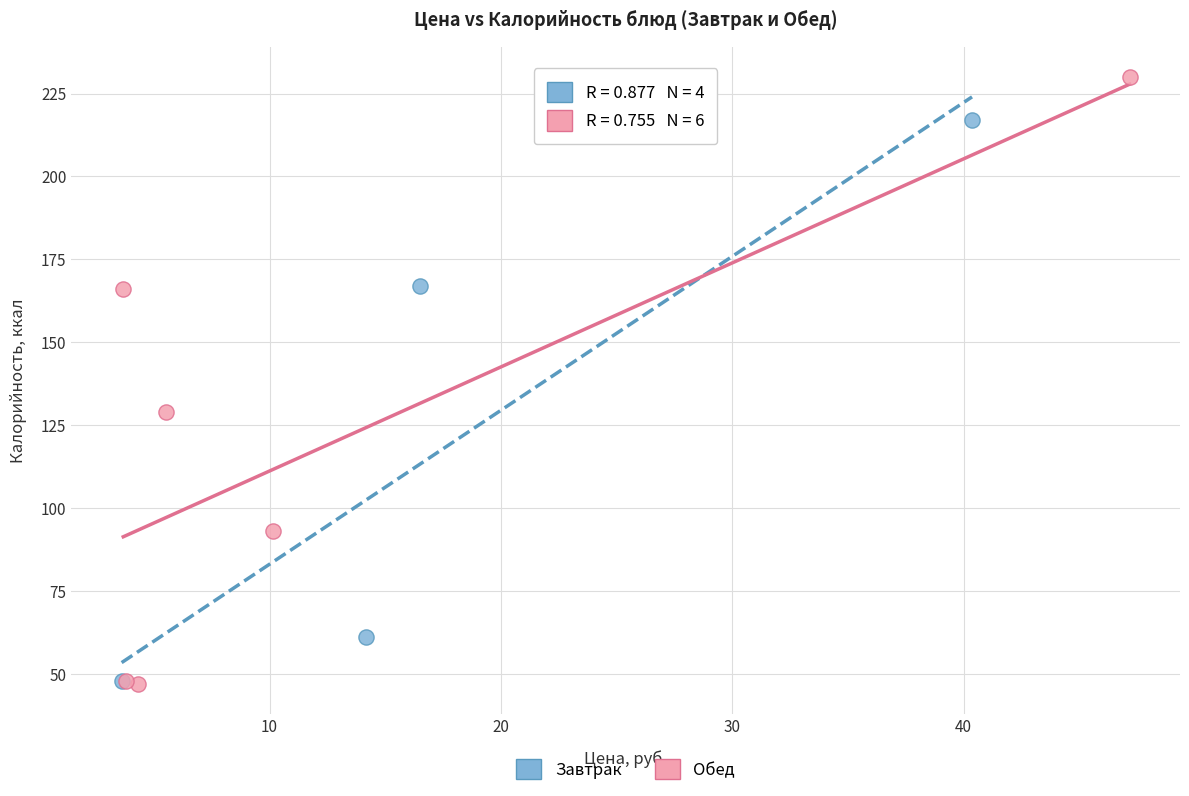

Which series reaches the maximum Y coordinate?

Обед